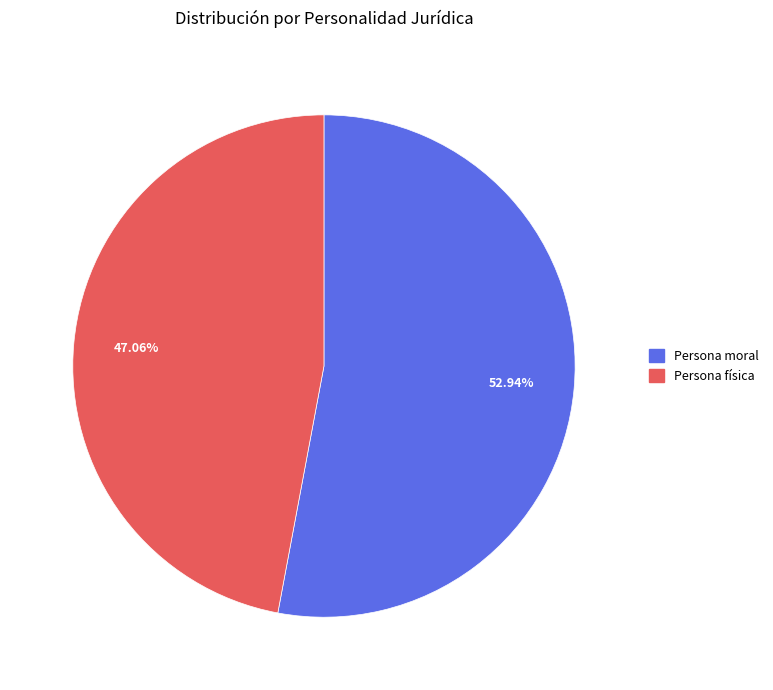

To the nearest percent, what portion does Persona física represent?

47%